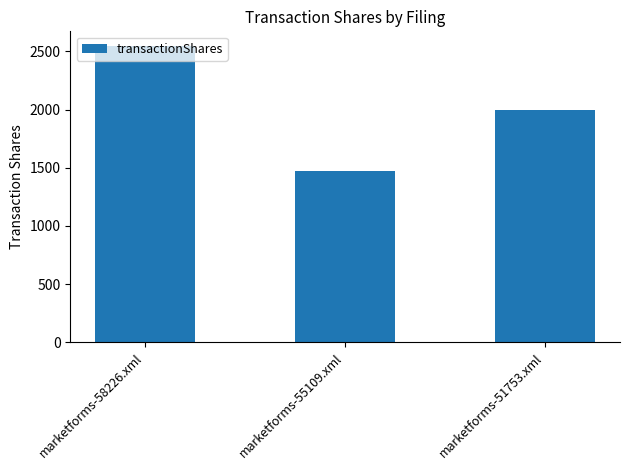

Between marketforms-55109.xml and marketforms-58226.xml, which is larger?

marketforms-58226.xml